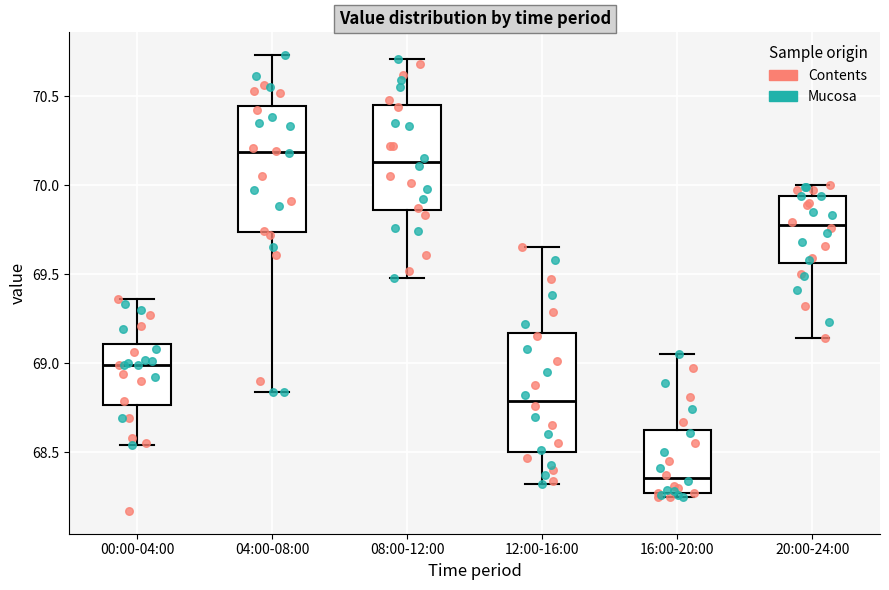

Reading left to right, read every box against the y-axis: the position of its median line, the range the box covers, and the ends of its whiskers. The values are not printed on the chart, so give them approximately, as read against the axis.

00:00-04:00: median 69.00, box 68.75 to 69.10, whiskers 68.55 to 69.35
04:00-08:00: median 70.20, box 69.75 to 70.45, whiskers 68.85 to 70.75
08:00-12:00: median 70.15, box 69.85 to 70.45, whiskers 69.50 to 70.70
12:00-16:00: median 68.80, box 68.50 to 69.15, whiskers 68.30 to 69.65
16:00-20:00: median 68.35, box 68.25 to 68.65, whiskers 68.25 (just below the box's lower edge) to 69.05
20:00-24:00: median 69.80, box 69.55 to 69.95, whiskers 69.15 to 70.00